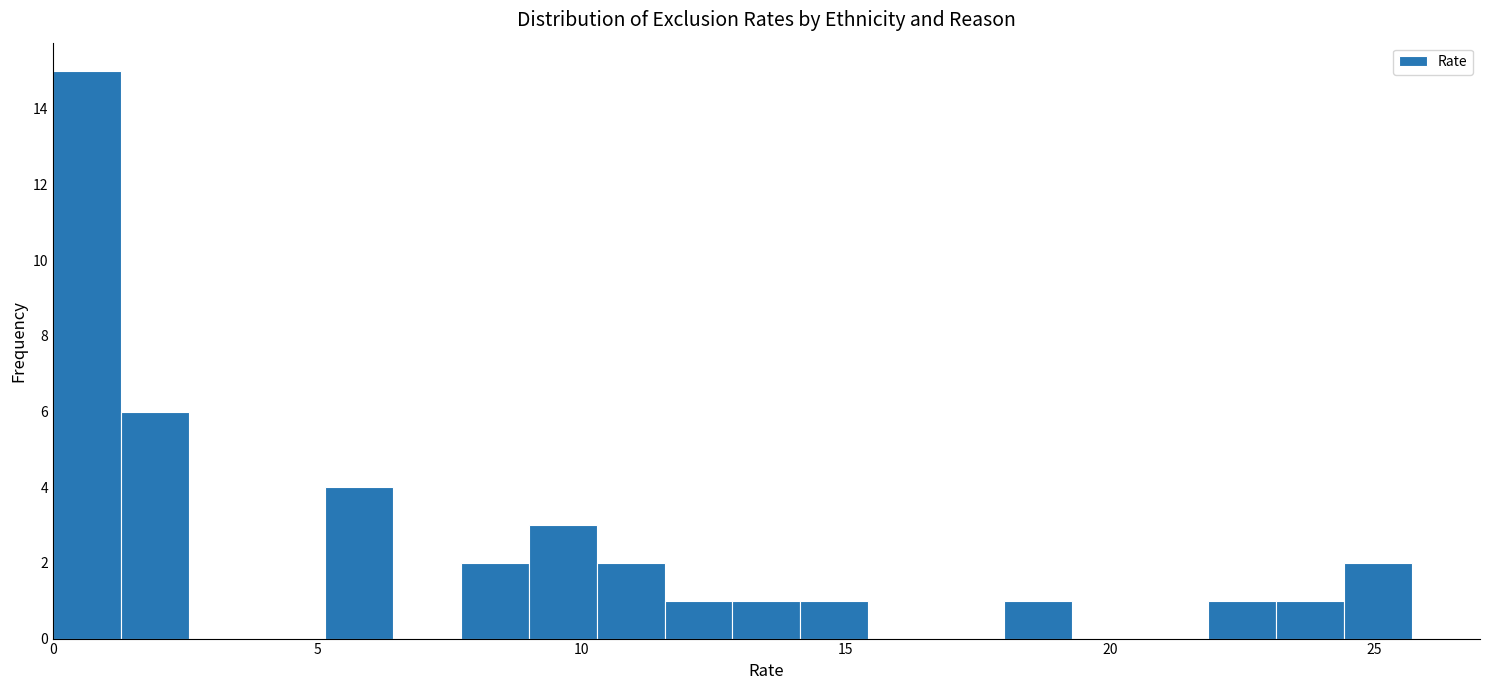

Around what value on the x-axis is the tallest bar? Give the approximate position of its centre, as read against the axis.

0.5